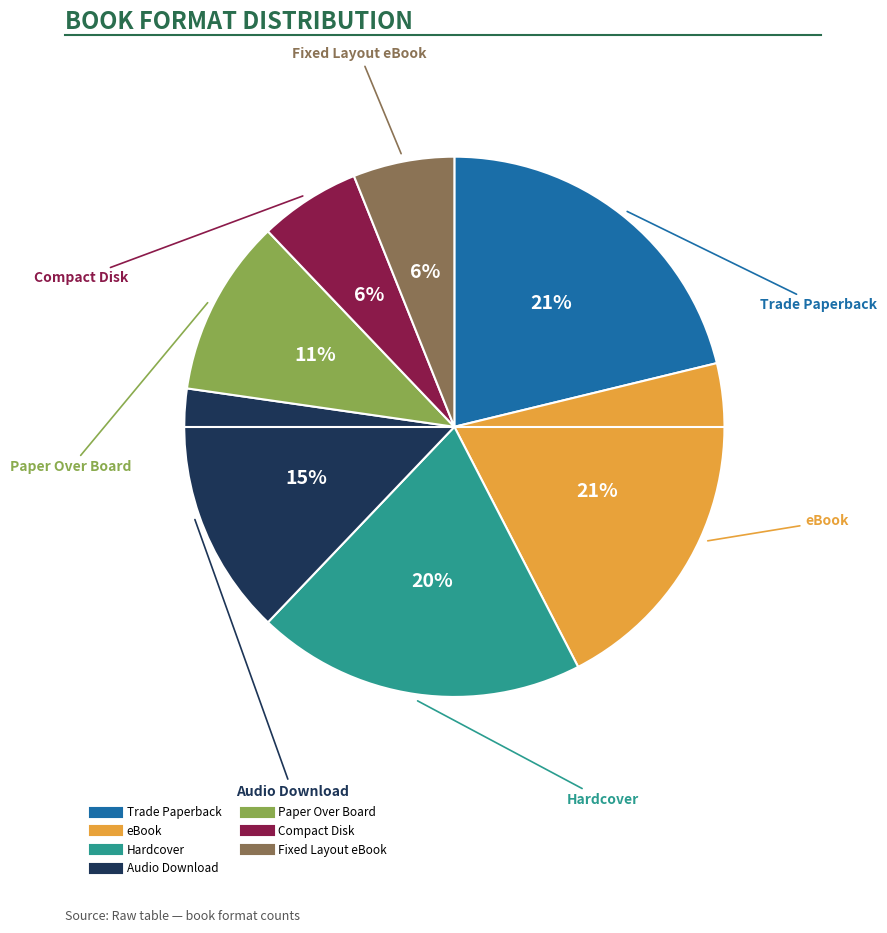

Combined, do Hardcover and eBook account for over 50%?

No